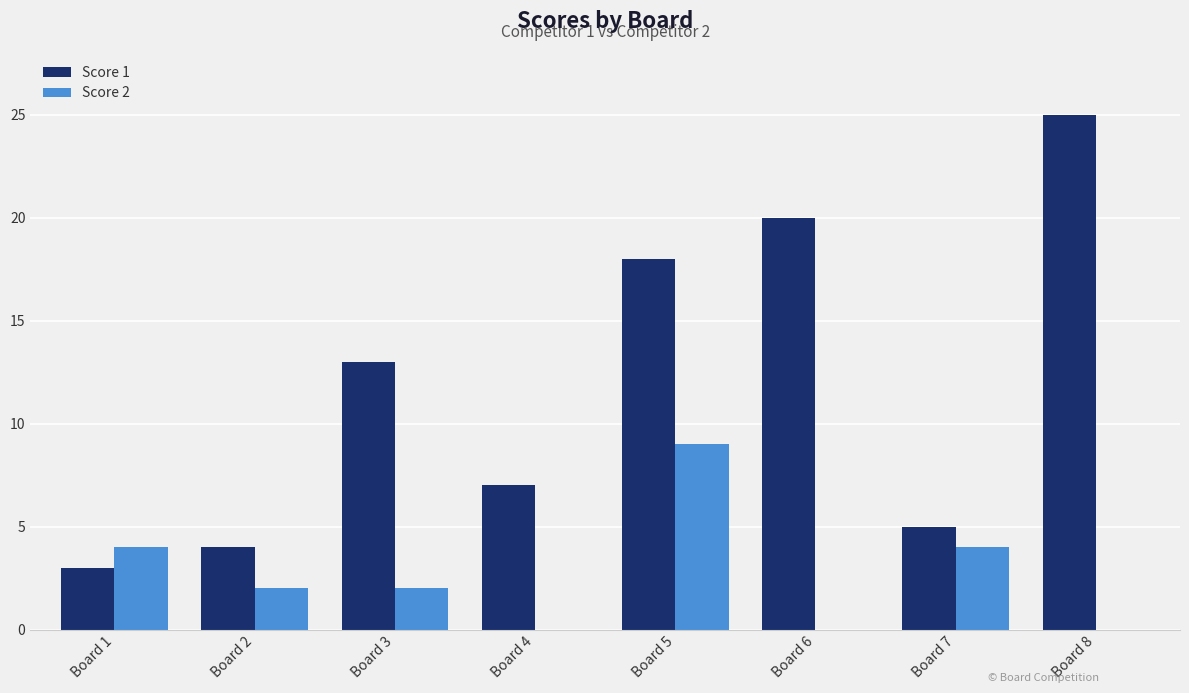

Reading left to right, extract all data points from this chart.

Score 1: Board 1=3	Board 2=4	Board 3=13	Board 4=7	Board 5=18	Board 6=20	Board 7=5	Board 8=25
Score 2: Board 1=4	Board 2=2	Board 3=2	Board 4=0	Board 5=9	Board 6=0	Board 7=4	Board 8=0